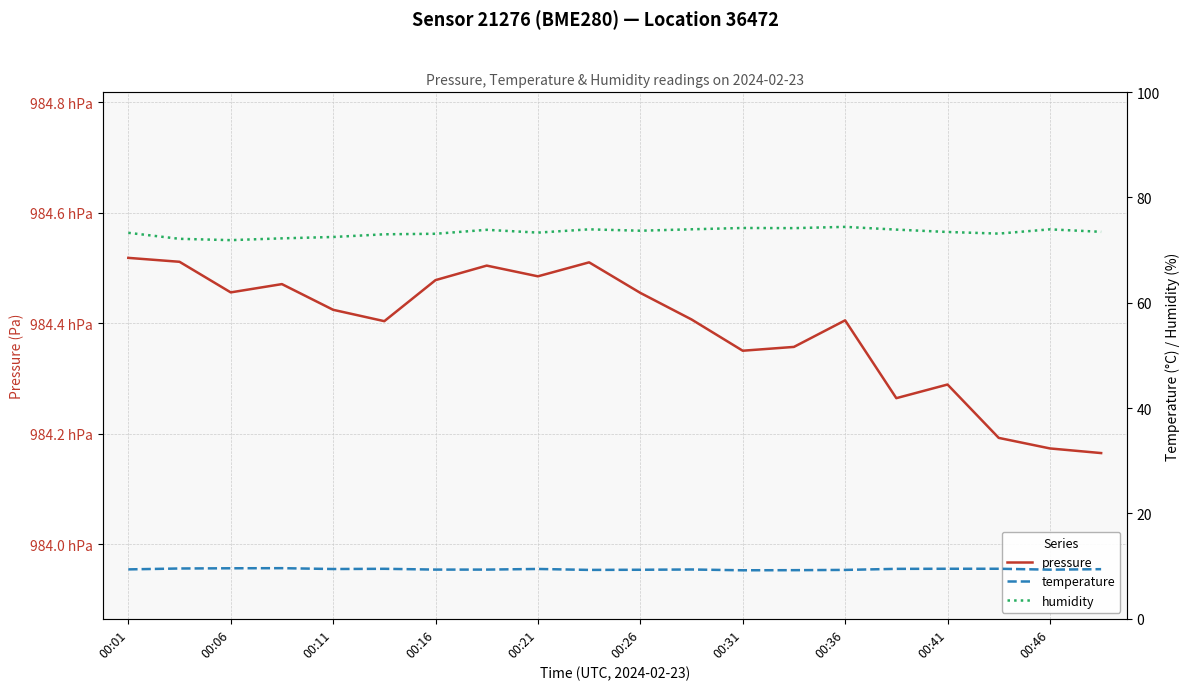

Reading left to right, transcribe all the data shown in this chart.

pressure: 98451.8	98451.1	98445.6	98447.1	98442.4	98440.4	98447.8	98450.4	98448.5	98451.0	98445.5	98440.7	98435.0	98435.7	98440.5	98426.4	98428.9	98419.2	98417.3	98416.5
temperature: 9.4	9.6	9.6	9.6	9.4	9.5	9.3	9.3	9.5	9.3	9.3	9.4	9.2	9.2	9.3	9.5	9.5	9.5	9.3	9.4
humidity: 73.3	72.2	71.9	72.2	72.5	73.0	73.1	73.9	73.3	74.0	73.7	74.0	74.2	74.2	74.4	73.9	73.5	73.1	74.0	73.5